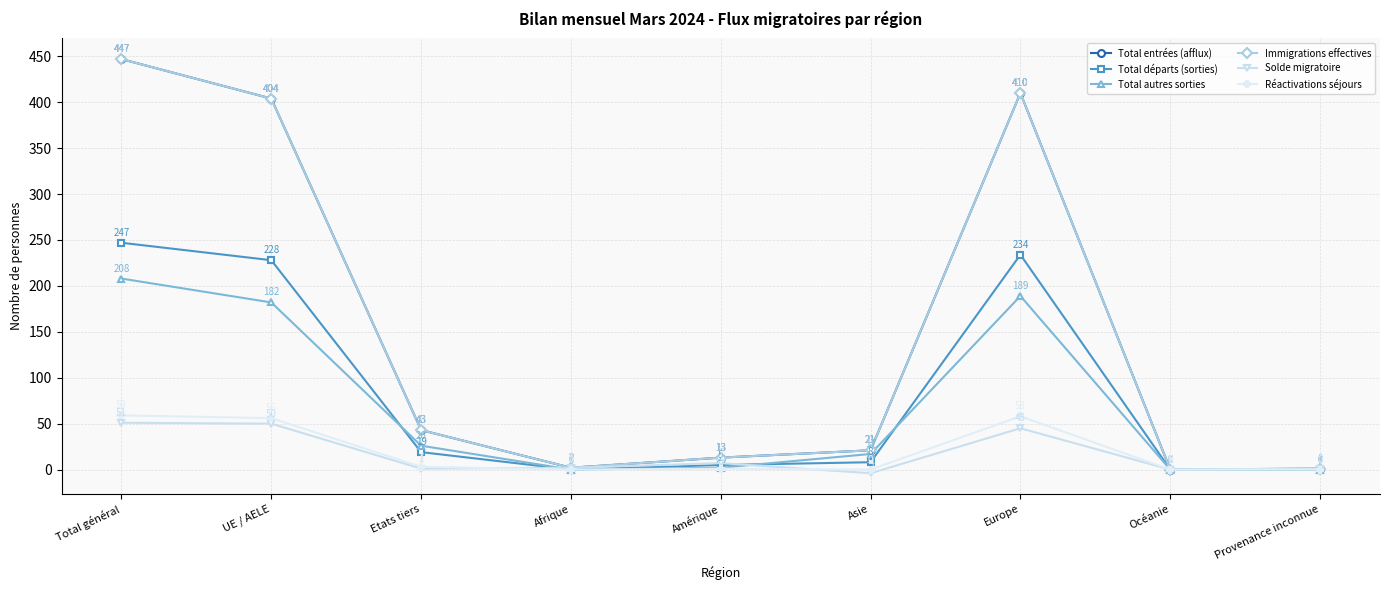

What is the difference between the highest and lowest values at Amérique?

12